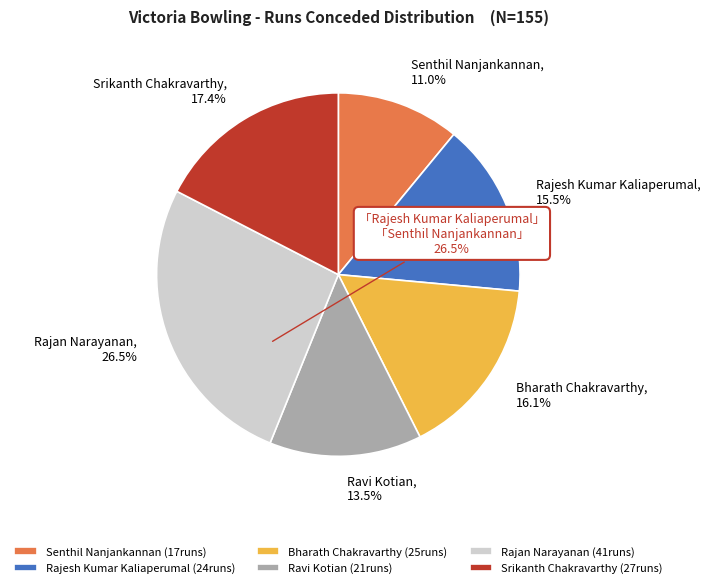

What portion of the pie excludes Ravi Kotian?

86.5%